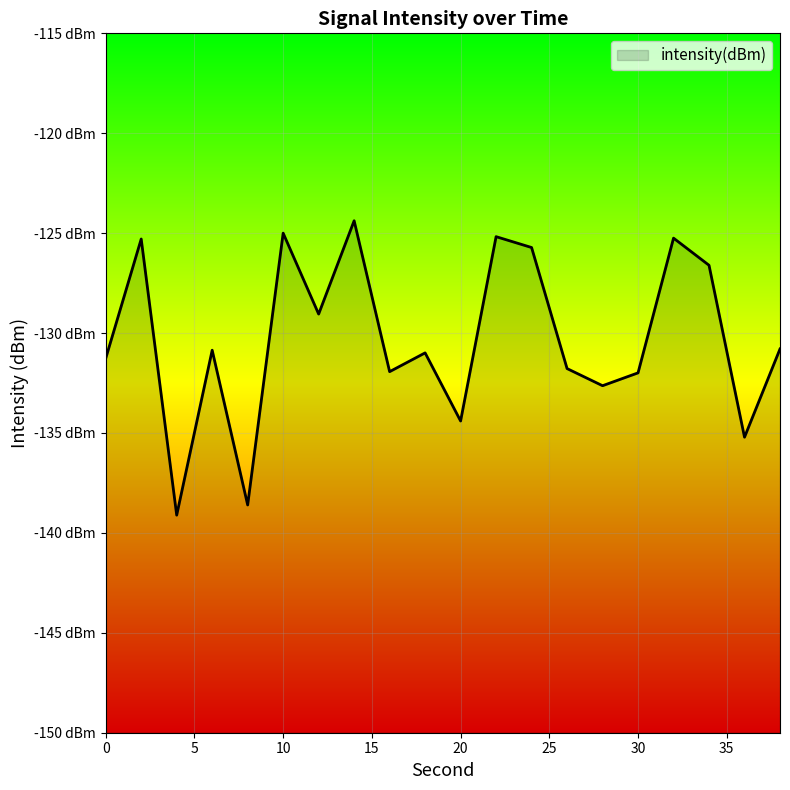

What is the greatest value displayed?

-124.4